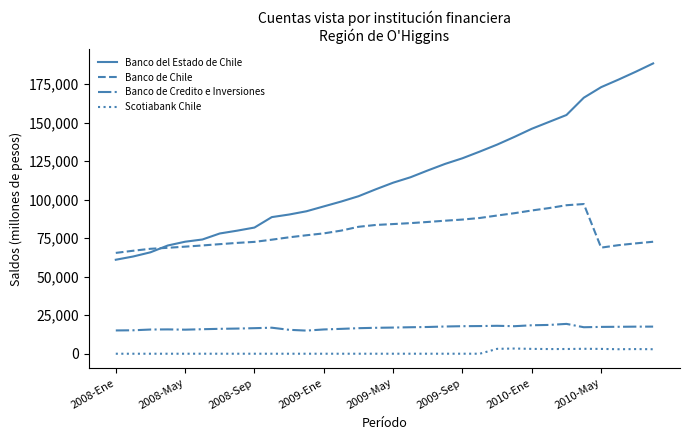

True or false: Banco del Estado de Chile and Scotiabank Chile intersect in this chart.

False